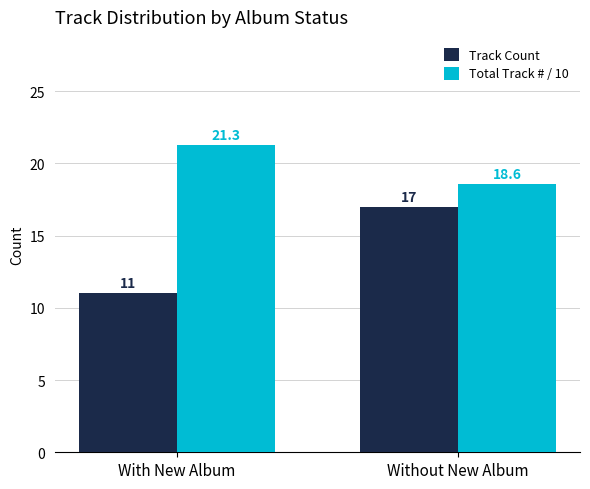

Reading right to left, extract all data points from this chart.

Track Count: Without New Album=17.0	With New Album=11.0
Total Track # / 10: Without New Album=18.6	With New Album=21.3